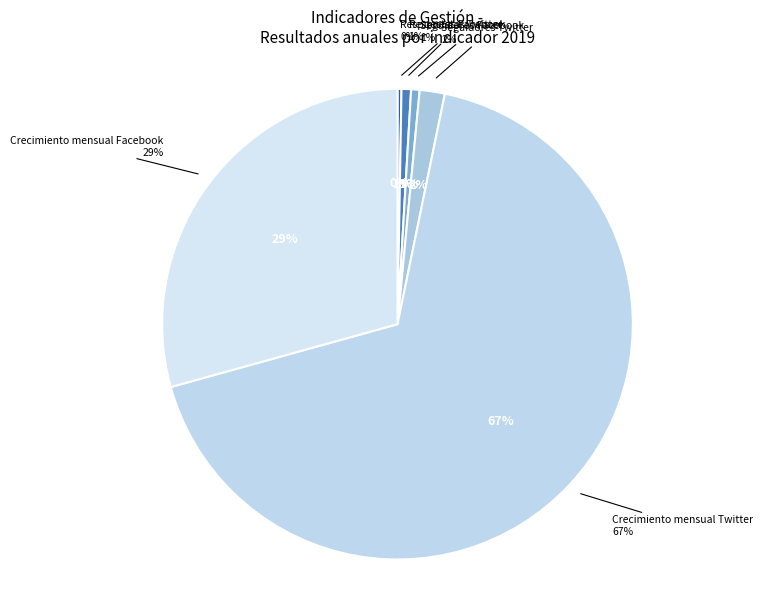

Which slice is the largest?

Crecimiento mensual Twitter